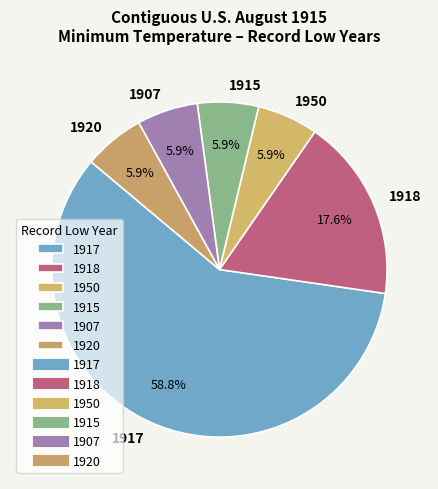

Is the sum of 1915 and 1950 greater than half?

No